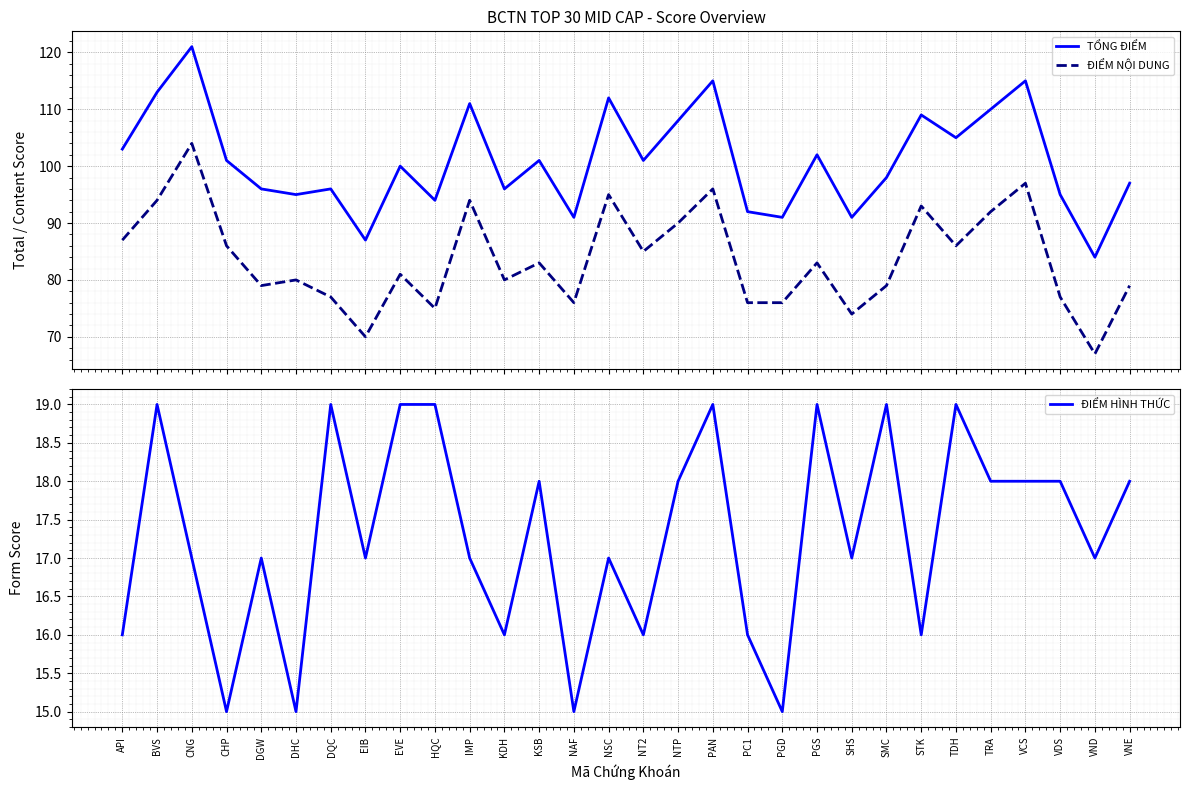

How many data points does each series have?

30